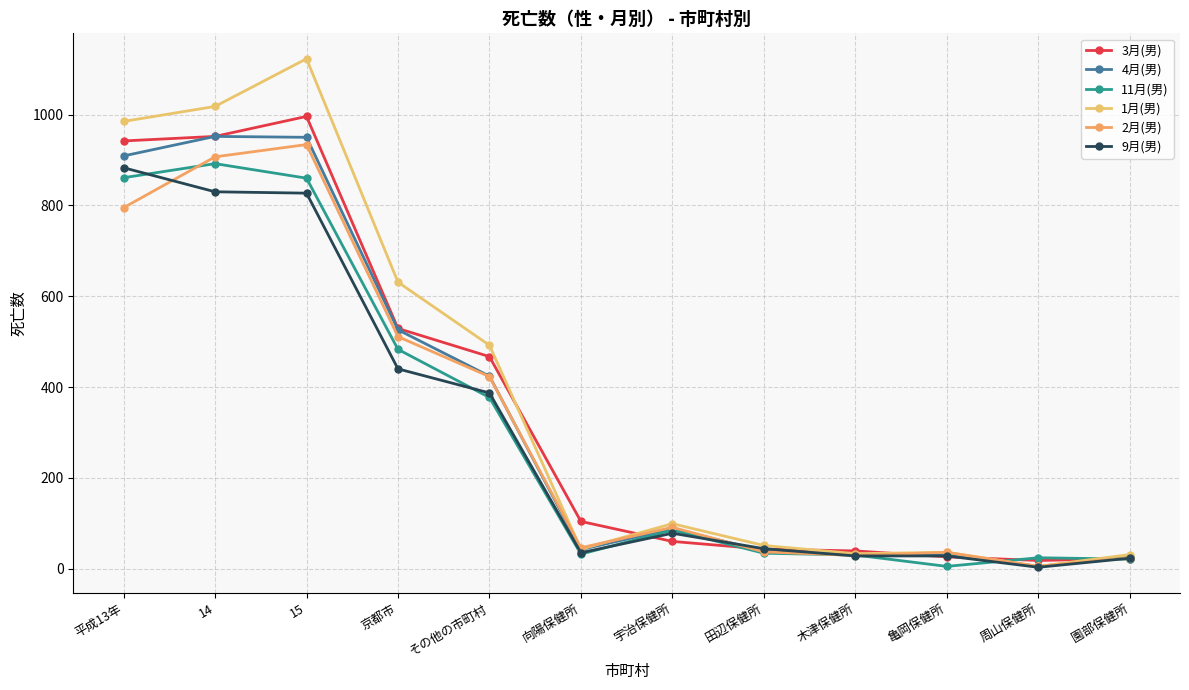

How many values in the 2月(男) series are below 91?

6